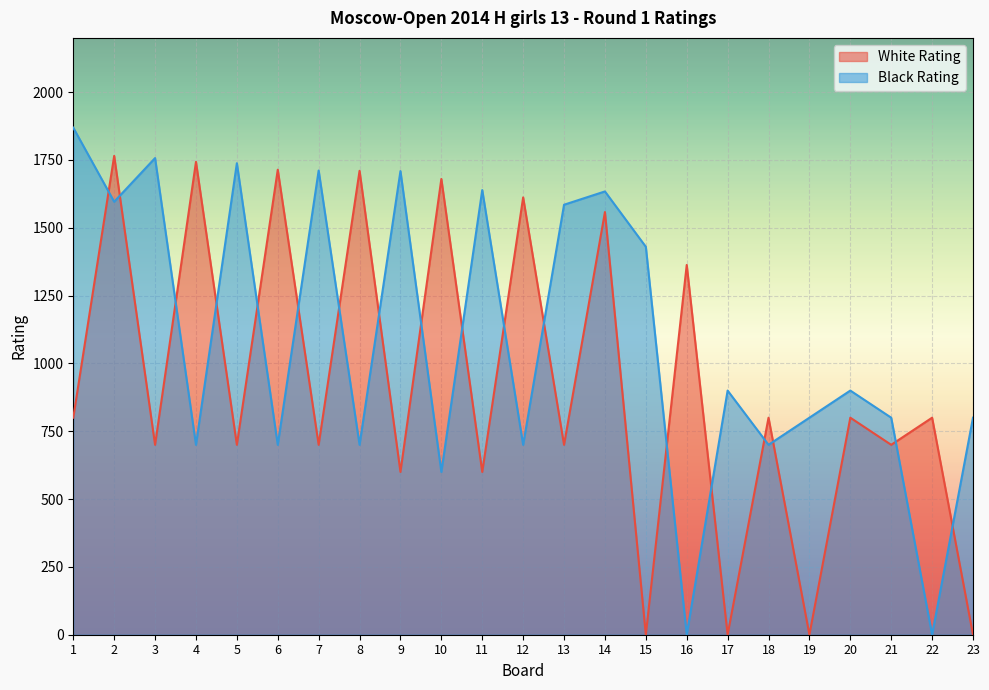

What is the sum of the Black Rating values at 6 and 16?

700